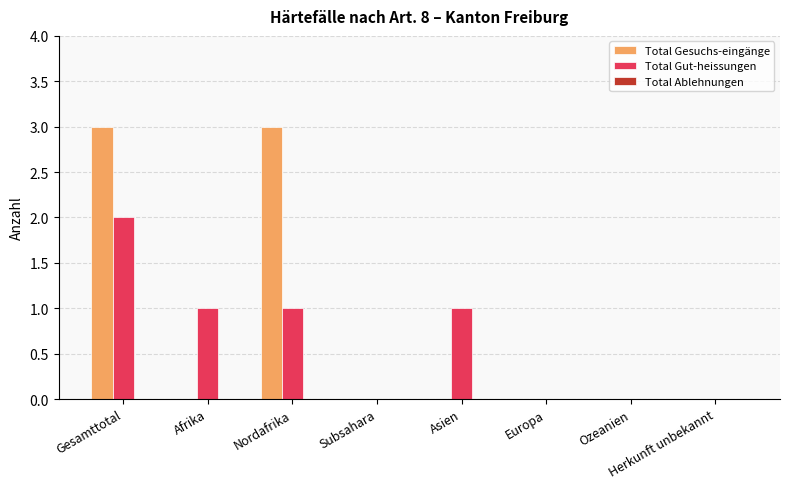

What is the total value across all series at Afrika?

1